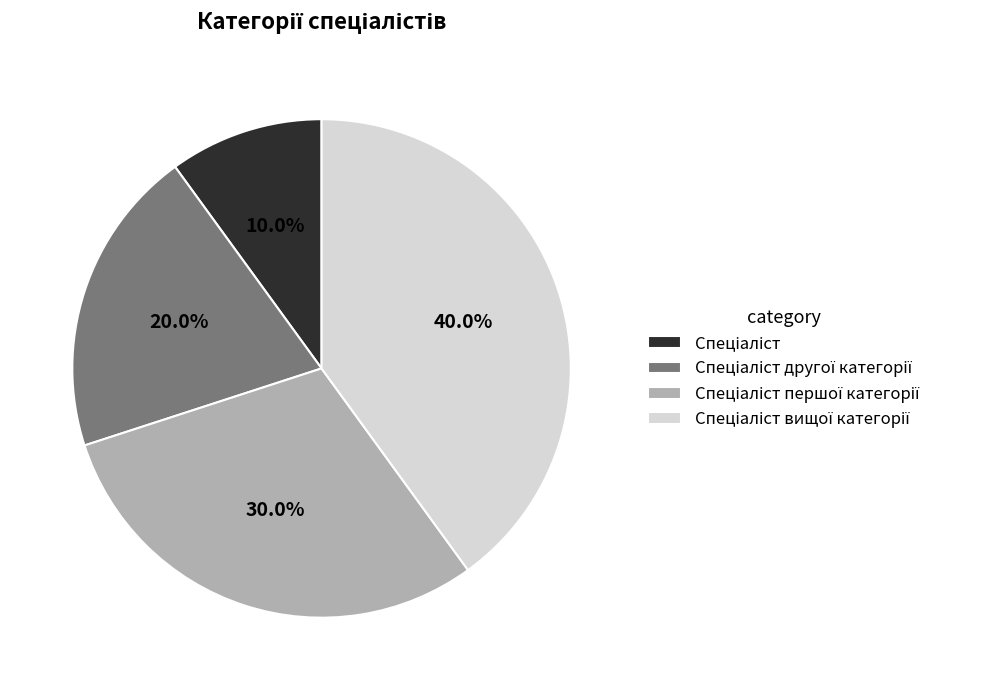

Does any single category account for the majority?

No